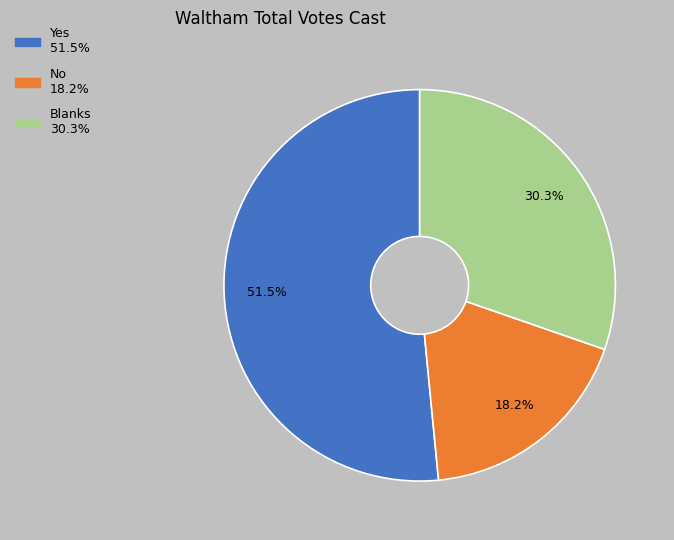

Which category has the smallest portion of the pie?

No